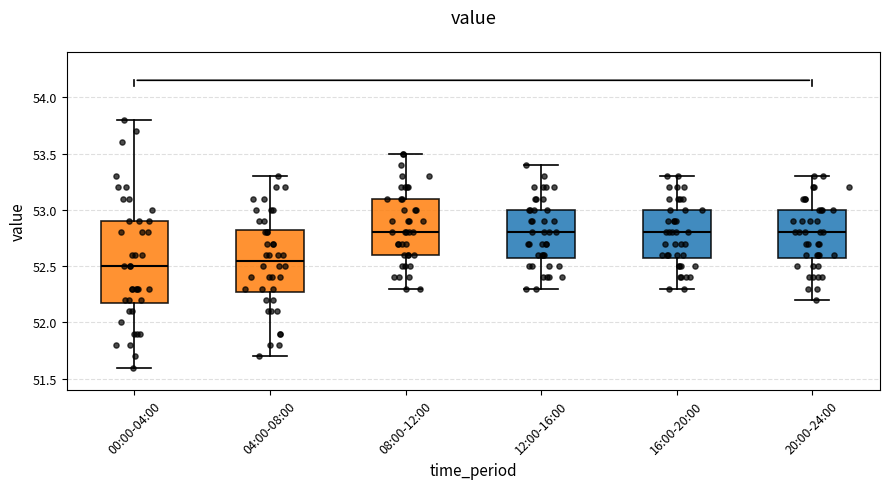

Where does the upper whisker of the box for 20:00-24:00 end on the y-axis? The values are not printed on the chart, so give them approximately, as read against the axis.

53.30